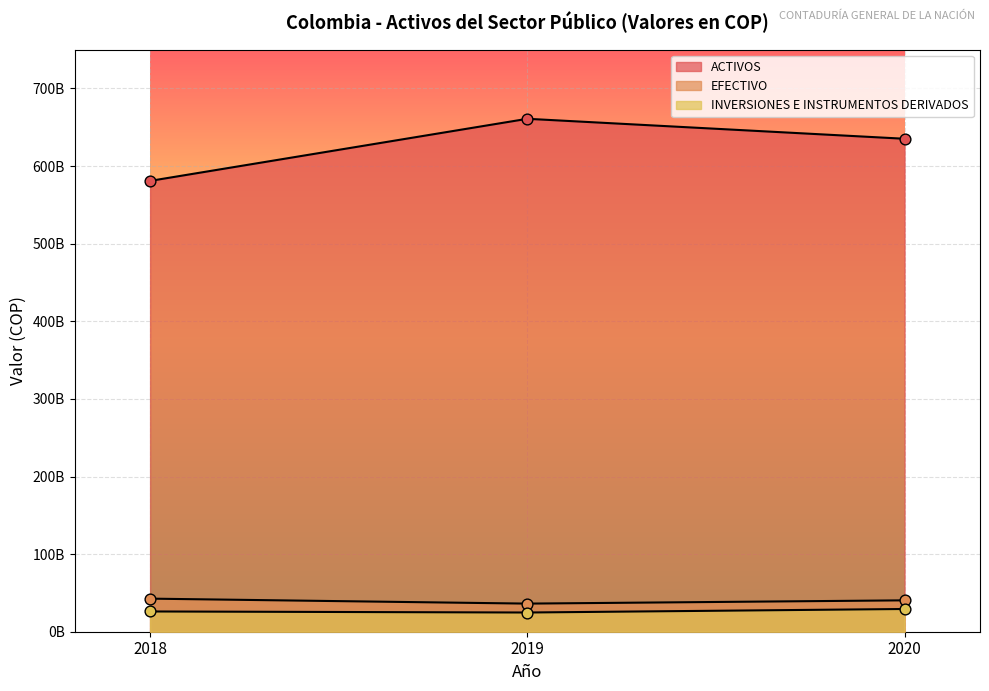

At how many categories does at least one series exceed 628338402058?

2